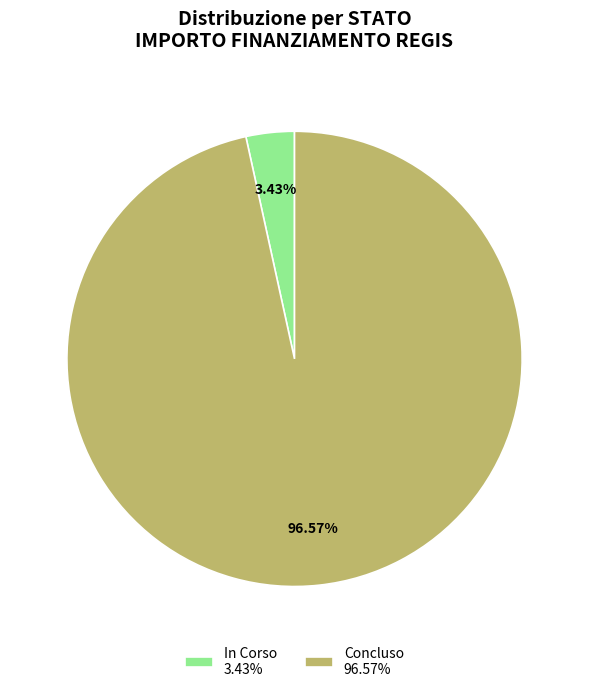

To the nearest percent, what portion does Concluso represent?

97%